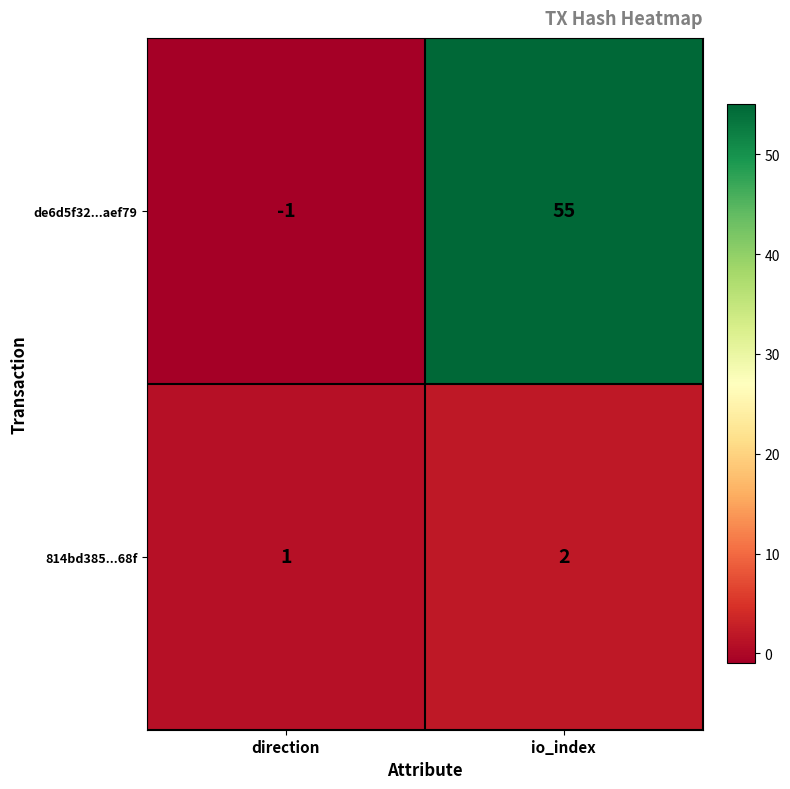

Which category has the lowest value in the de6d5f32...aef79 series?

direction